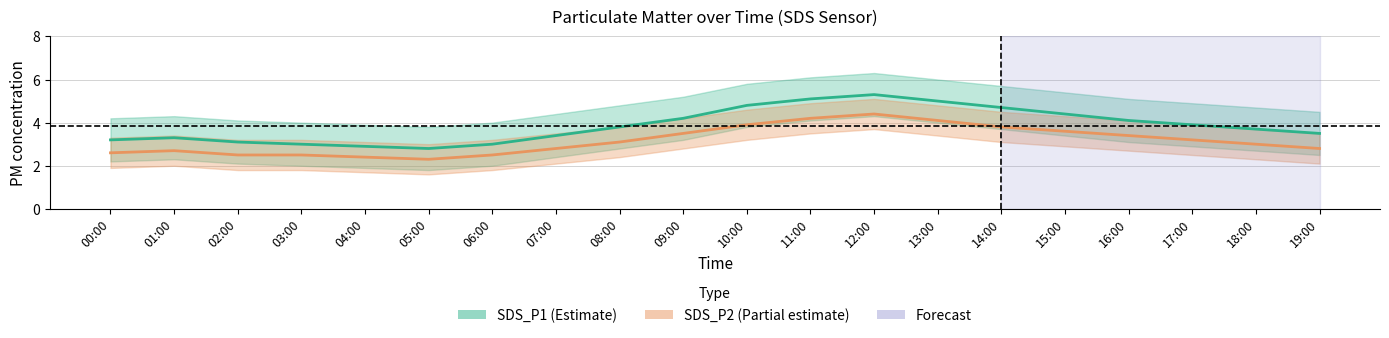

Which category has the highest value in the SDS_P2 series?

12:00